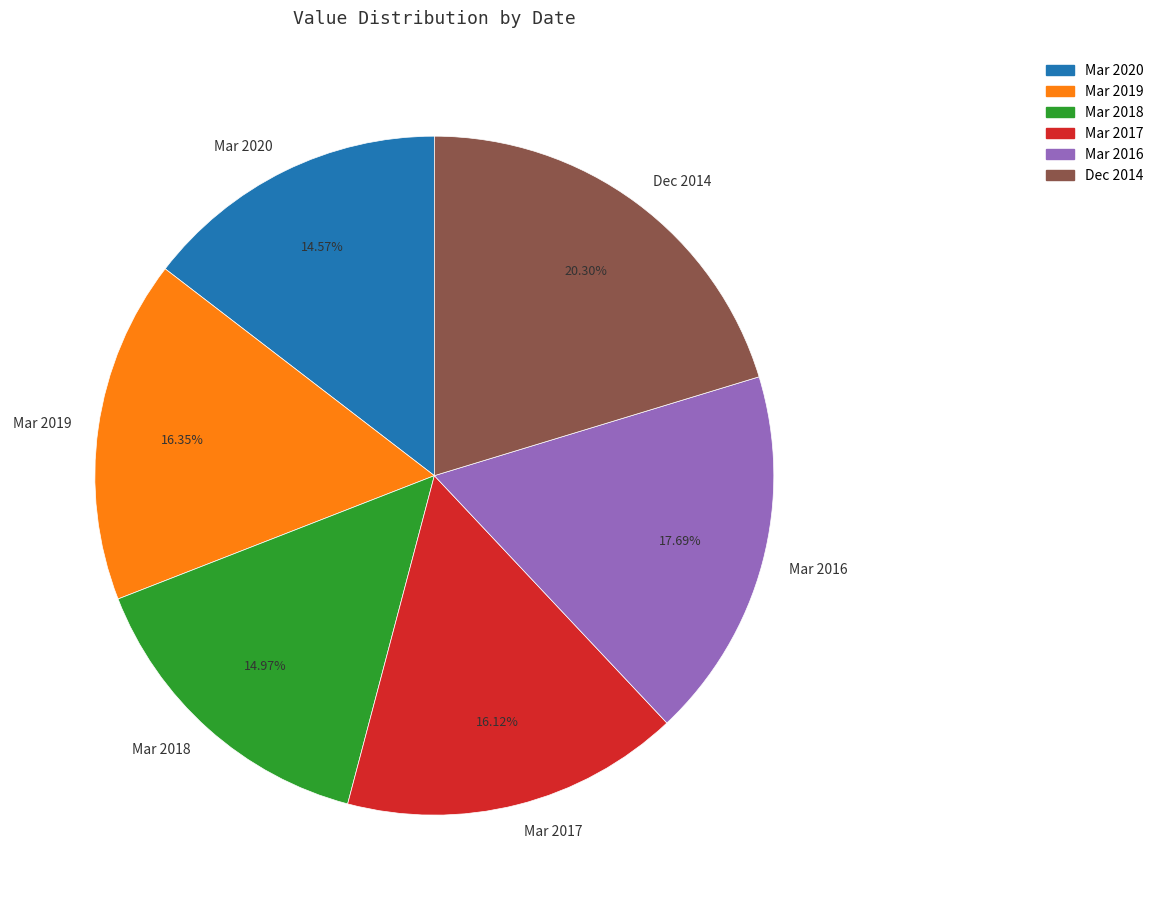

To the nearest percent, what is the difference between the Mar 2018 and Dec 2014 slice percentages?

5%